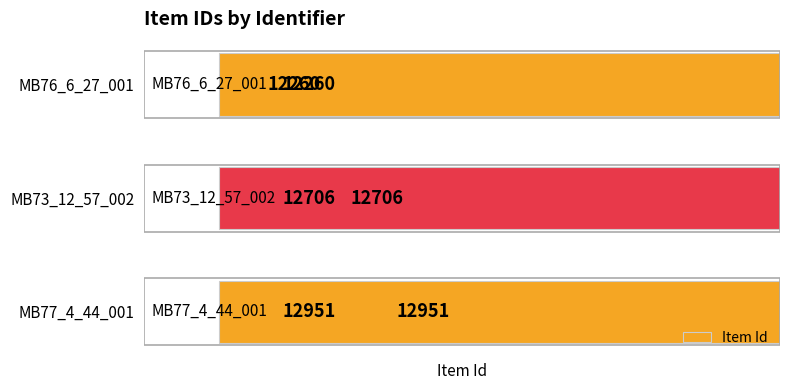

Does the chart contain stacked bars?

No